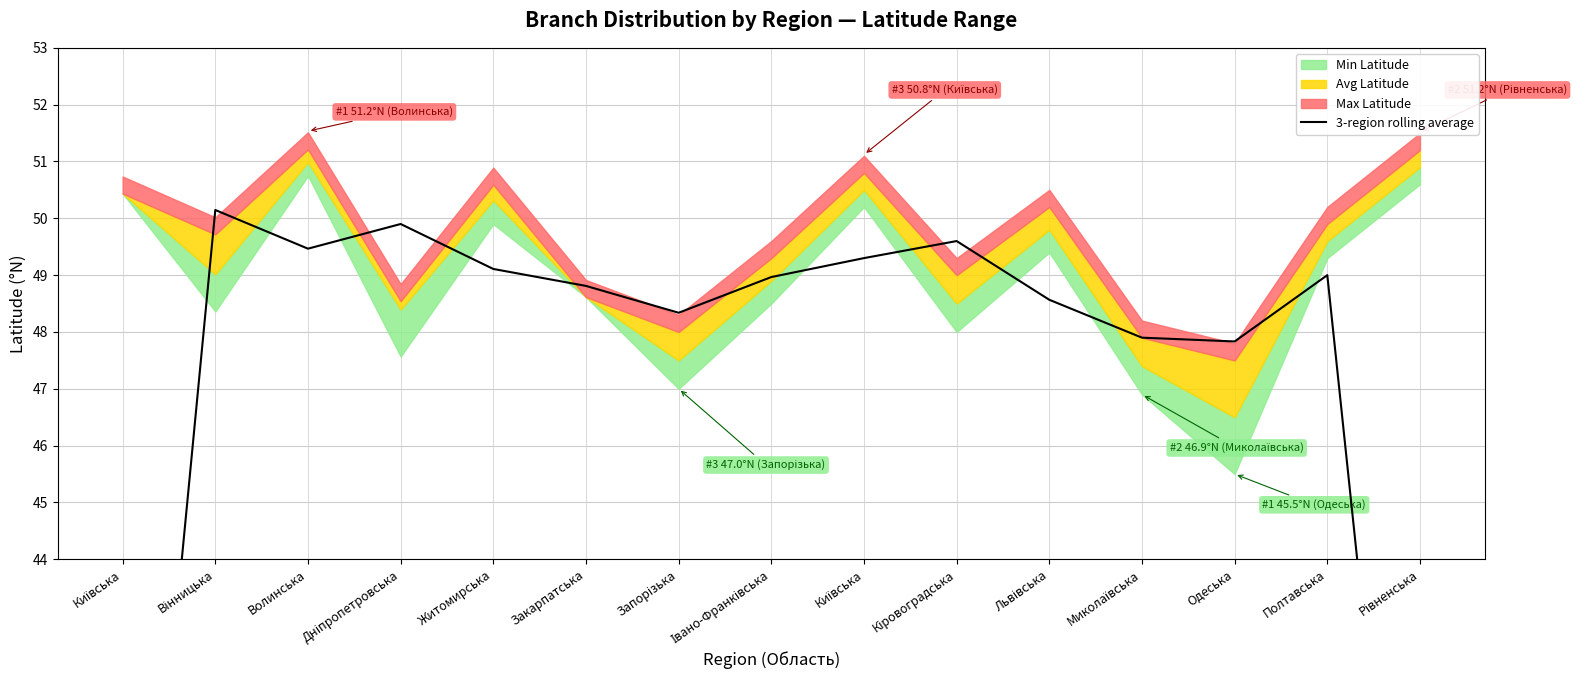

Reading left to right, extract all data points from this chart.

Київська=33.2	Вінницька=50.1	Волинська=49.5	Дніпропетровська=49.9	Житомирська=49.1	Закарпатська=48.8	Запорізька=48.3	Івано-Франківська=49.0	Київська=49.3	Кіровоградська=49.6	Львівська=48.6	Миколаївська=47.9	Одеська=47.8	Полтавська=49.0	Рівненська=33.5